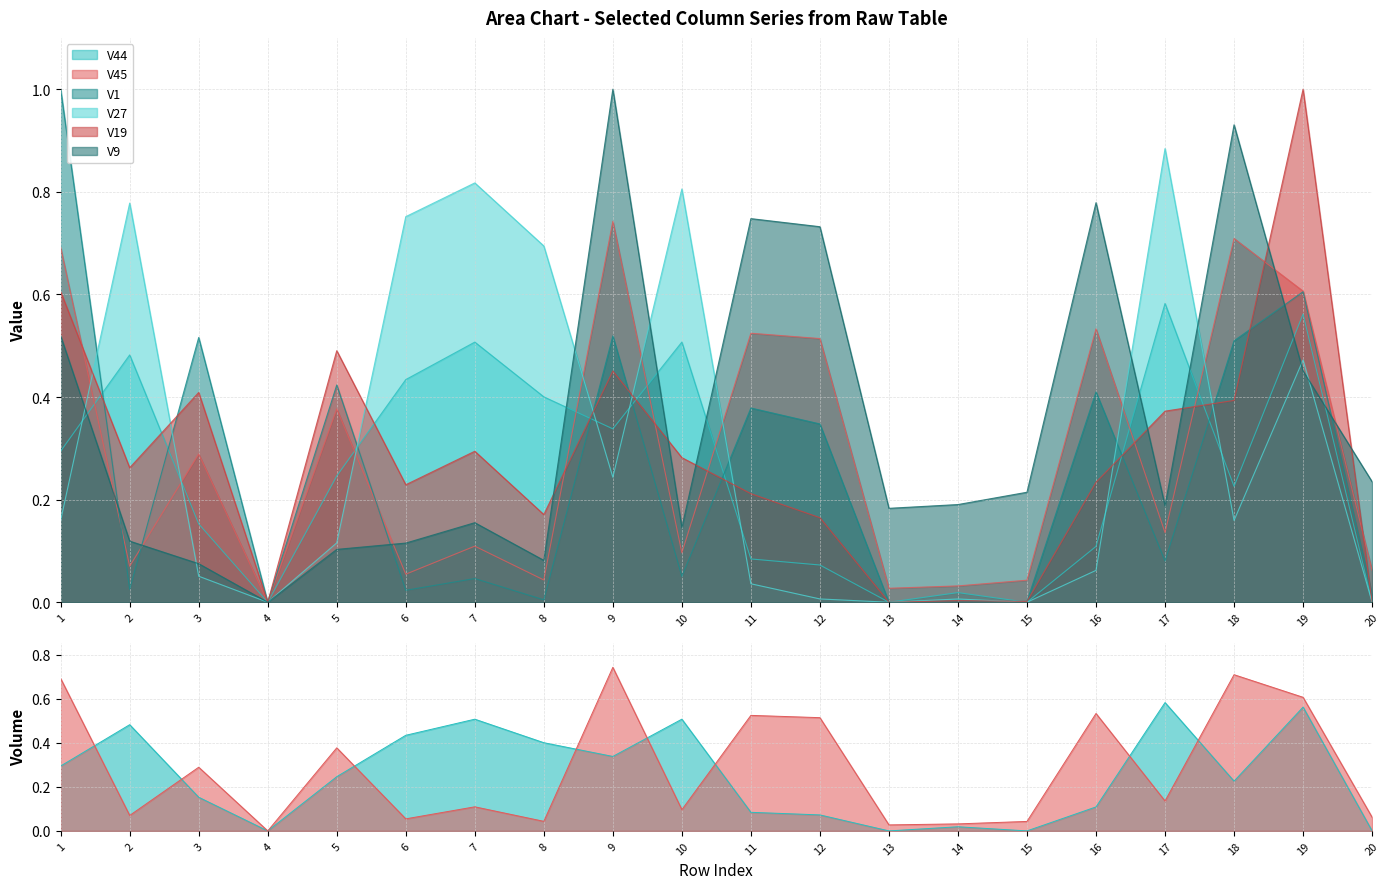

Reading right to left, extract all data points from this chart.

V44: 20=0.0	19=0.6	18=0.2	17=0.6	16=0.1	15=0.0	14=0.0	13=0.0	12=0.1	11=0.1	10=0.5	9=0.3	8=0.4	7=0.5	6=0.4	5=0.2	4=0.0	3=0.2	2=0.5	1=0.3
V45: 20=0.1	19=0.6	18=0.7	17=0.1	16=0.5	15=0.0	14=0.0	13=0.0	12=0.5	11=0.5	10=0.1	9=0.7	8=0.0	7=0.1	6=0.1	5=0.4	4=0.0	3=0.3	2=0.1	1=0.7
V1: 20=0.0	19=0.6	18=0.5	17=0.1	16=0.4	15=0.0	14=0.0	13=0.0	12=0.3	11=0.4	10=0.1	9=0.5	8=0.0	7=0.0	6=0.0	5=0.4	4=0.0	3=0.5	2=0.0	1=1.0
V27: 20=0.0	19=0.5	18=0.2	17=0.9	16=0.1	15=0.0	14=0.0	13=0.0	12=0.0	11=0.0	10=0.8	9=0.2	8=0.7	7=0.8	6=0.8	5=0.1	4=0.0	3=0.1	2=0.8	1=0.2
V19: 20=0.0	19=1.0	18=0.4	17=0.4	16=0.2	15=0.0	14=0.0	13=0.0	12=0.2	11=0.2	10=0.3	9=0.5	8=0.2	7=0.3	6=0.2	5=0.5	4=0.0	3=0.4	2=0.3	1=0.6
V9: 20=0.2	19=0.5	18=0.9	17=0.2	16=0.8	15=0.2	14=0.2	13=0.2	12=0.7	11=0.7	10=0.1	9=1.0	8=0.1	7=0.2	6=0.1	5=0.1	4=0.0	3=0.1	2=0.1	1=0.5